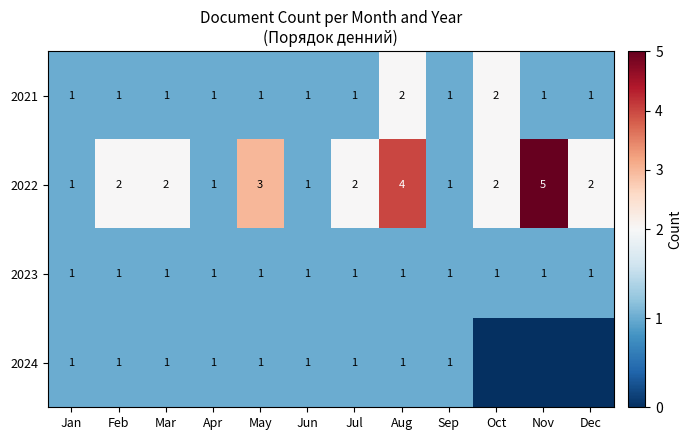

At which label does 2022 reach its peak?

Nov